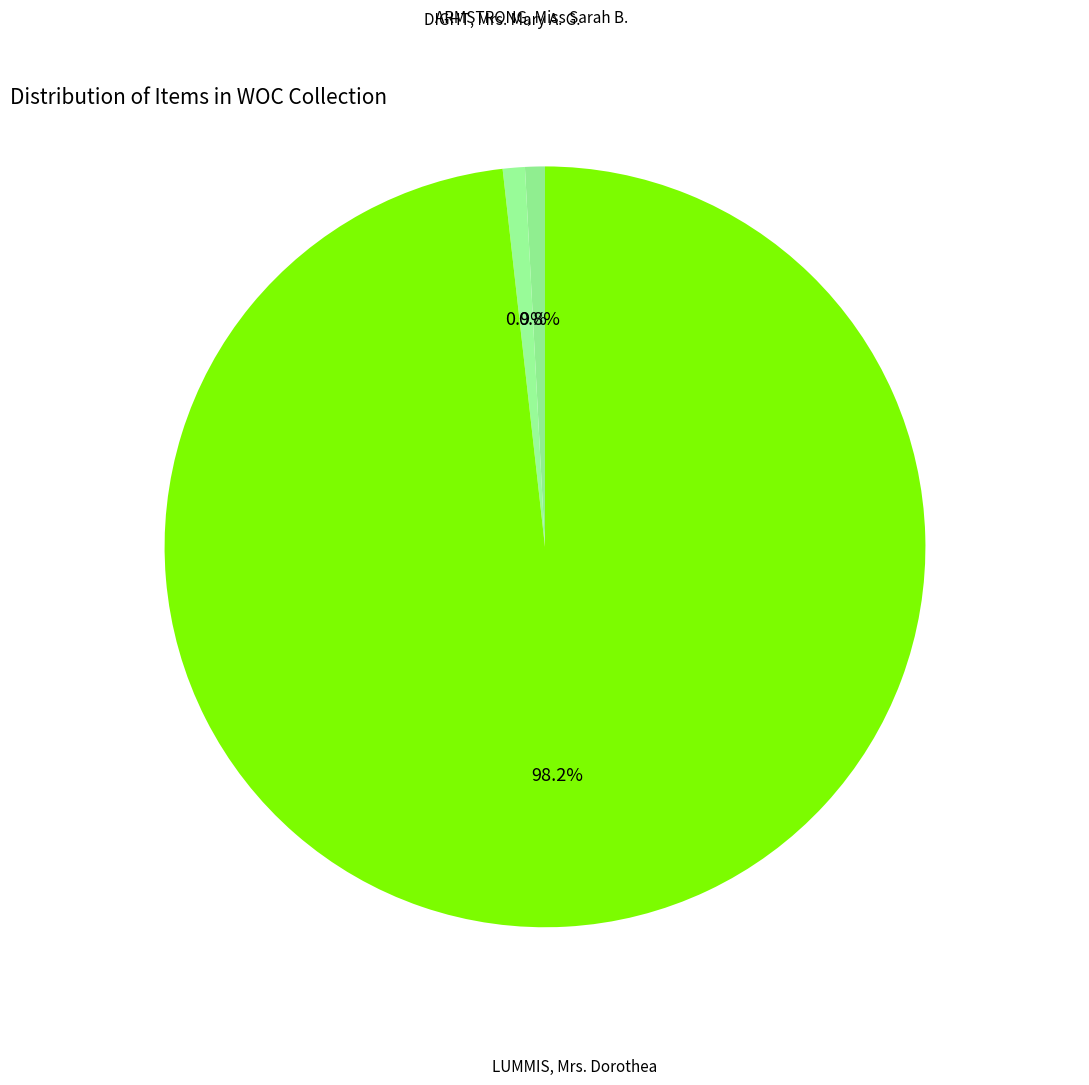

Rank the categories by value from highest to lowest.

LUMMIS, Mrs. Dorothea, DIGHT, Mrs. Mary A. G., ARMSTRONG, Miss Sarah B.